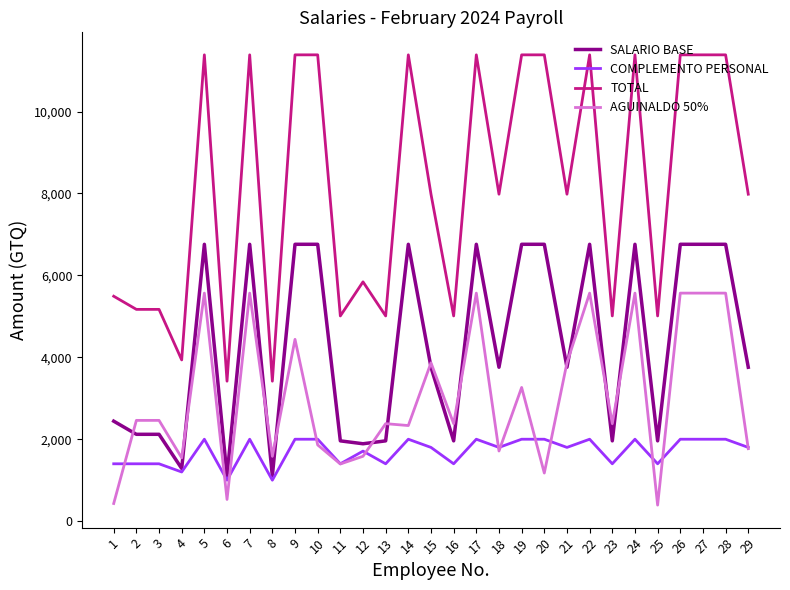

How many lines are shown in the chart?

4